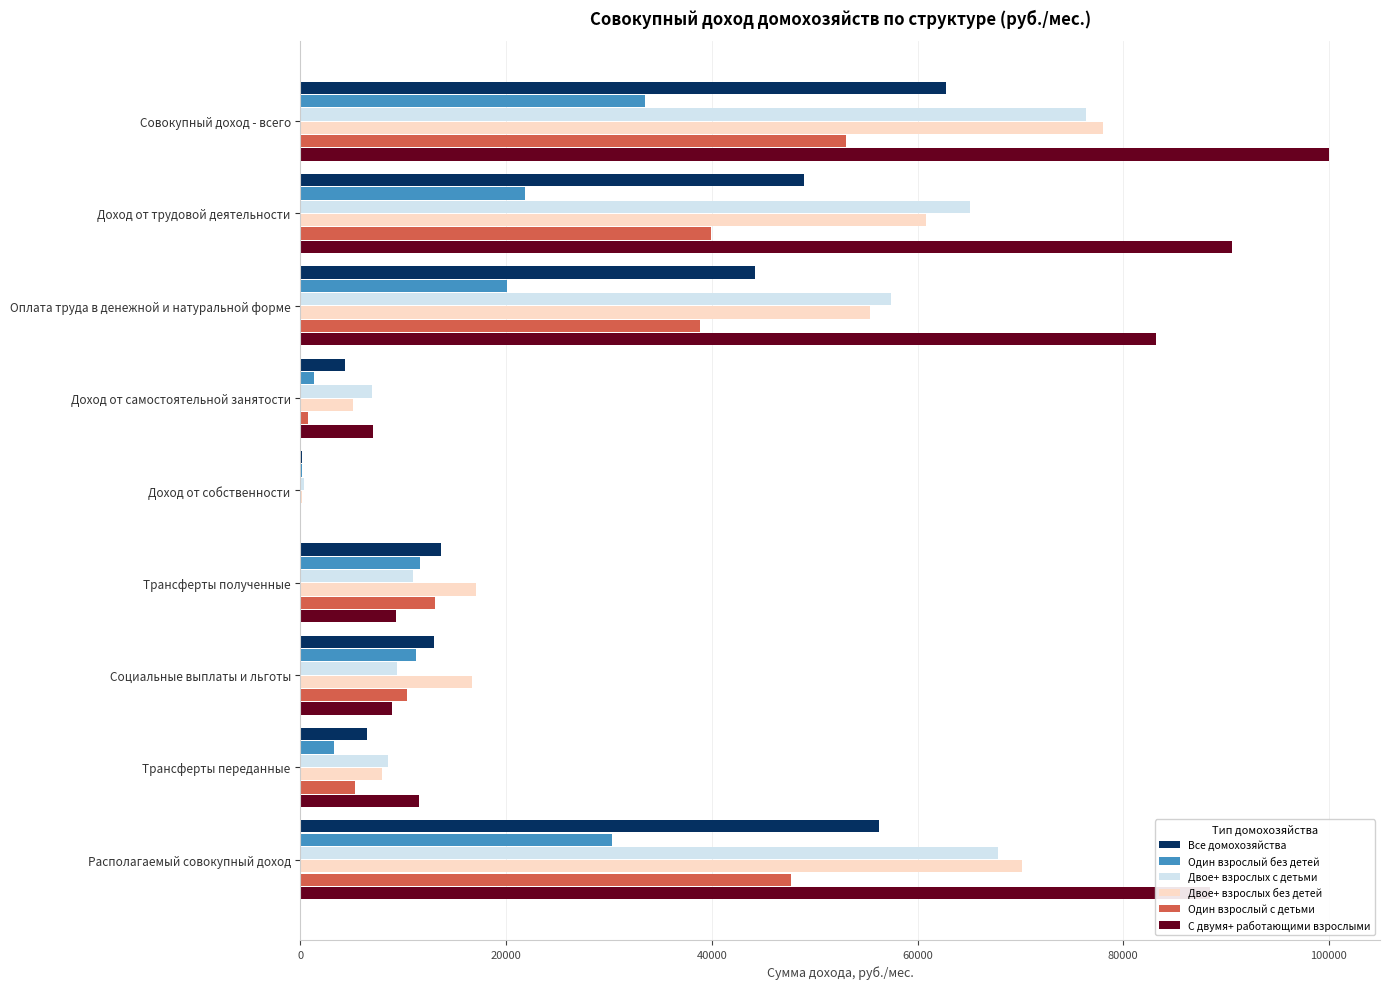

What is the sum of all С двумя+ работающими взрослыми values?

398975.7